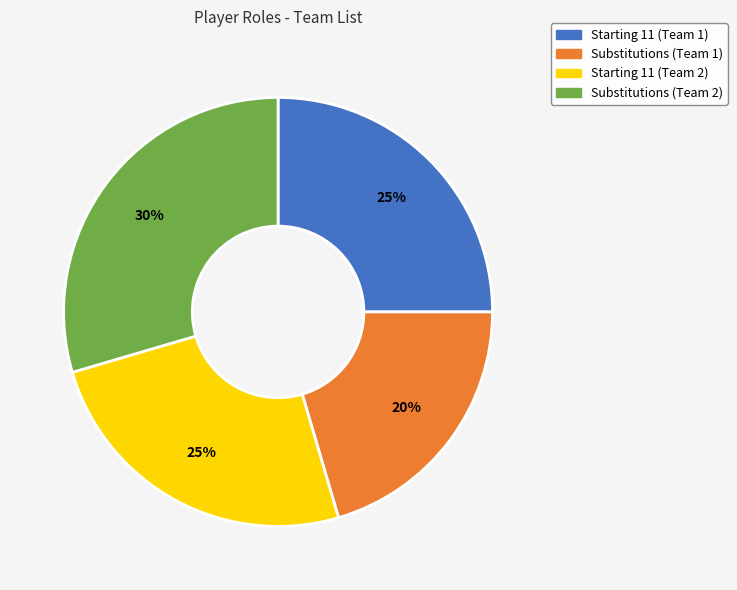

Is it true that Substitutions (Team 2) is 30% of the pie?

True